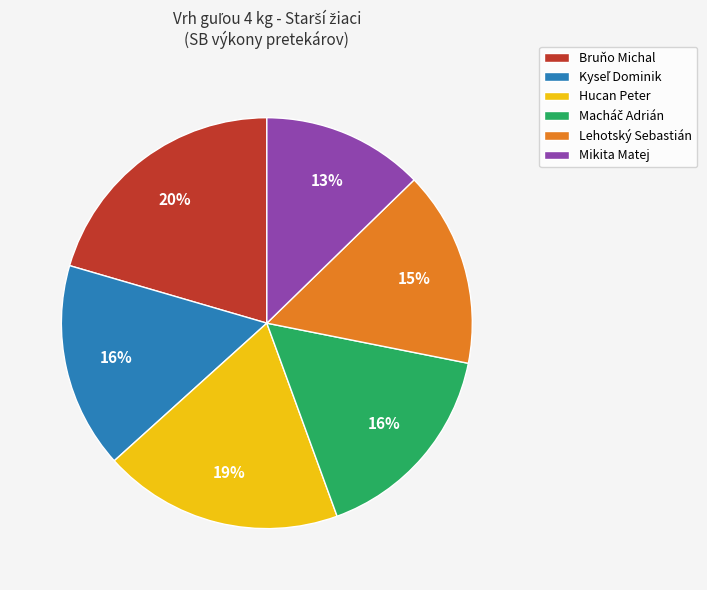

Combined, do Hucan Peter and Lehotský Sebastián account for over 50%?

No